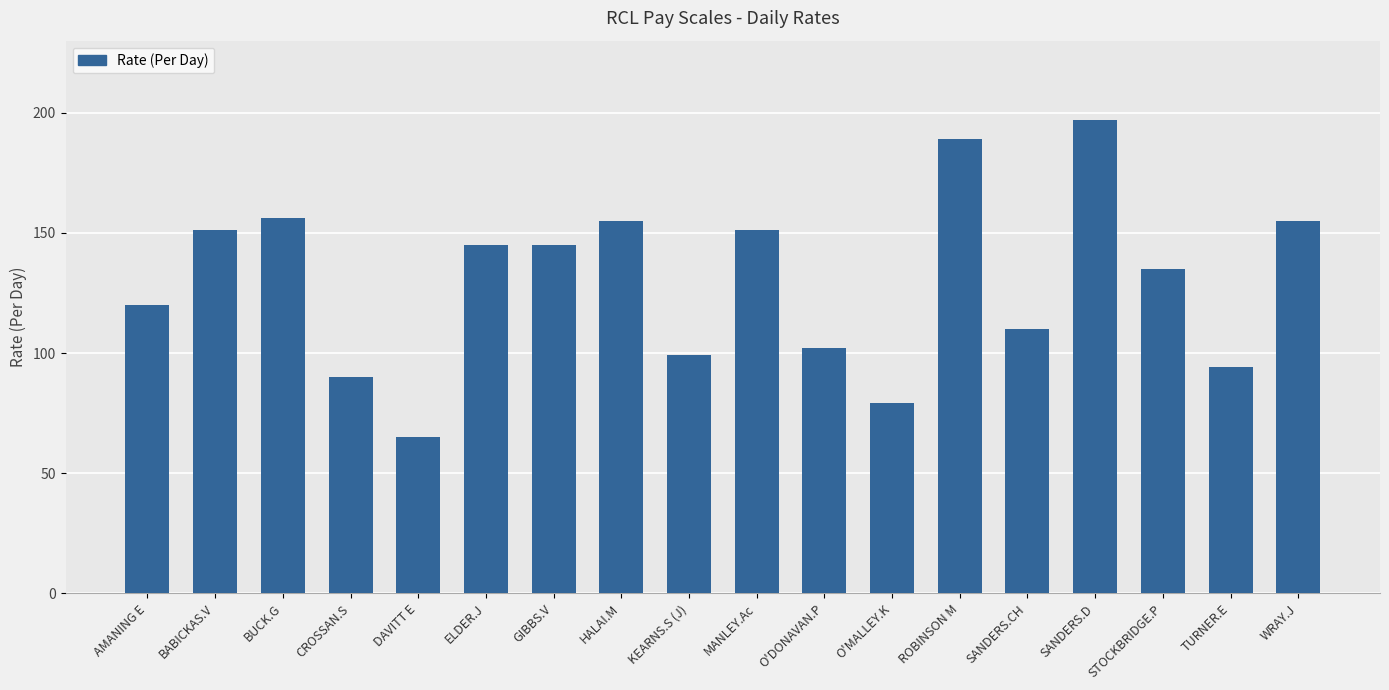

What value does the data have at DAVITT E?

65